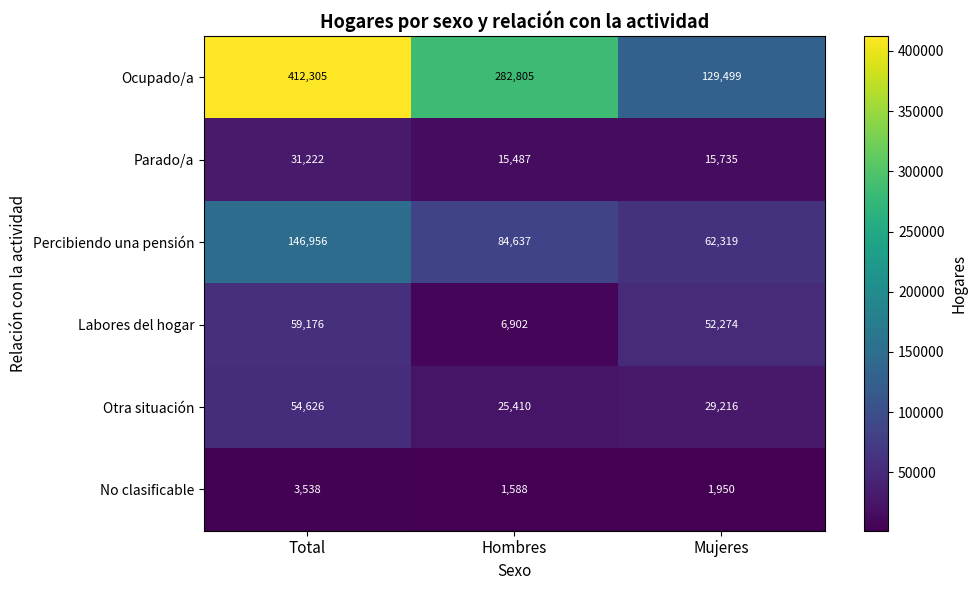

At Hombres, list the series in order from largest to smallest.

Ocupado/a, Percibiendo una pensión, Otra situación, Parado/a, Labores del hogar, No clasificable